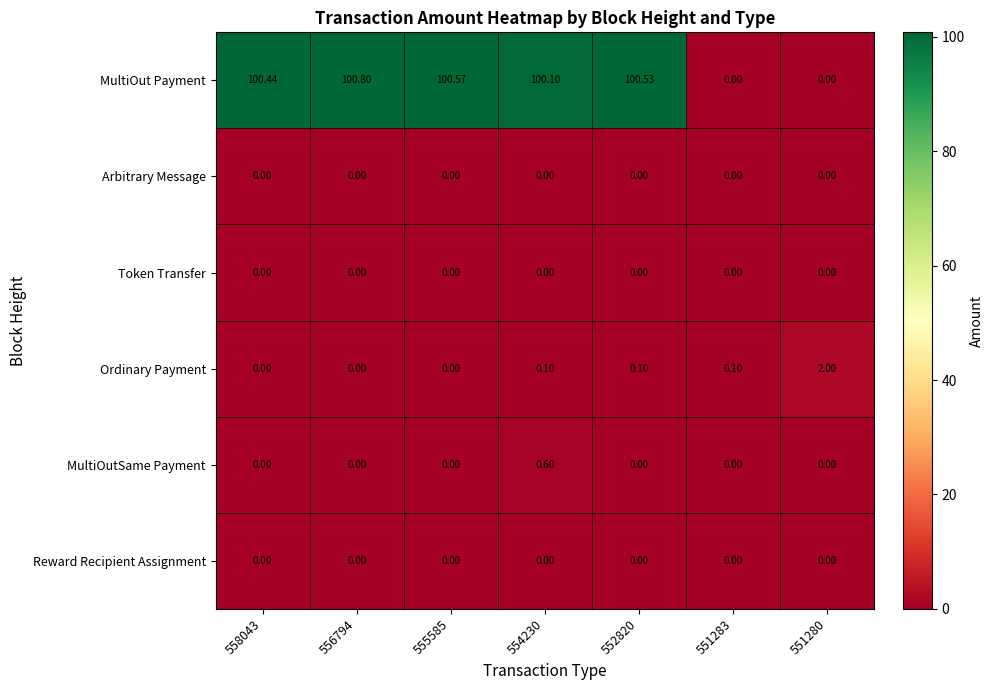

Which series has the largest total across all categories?

MultiOut Payment